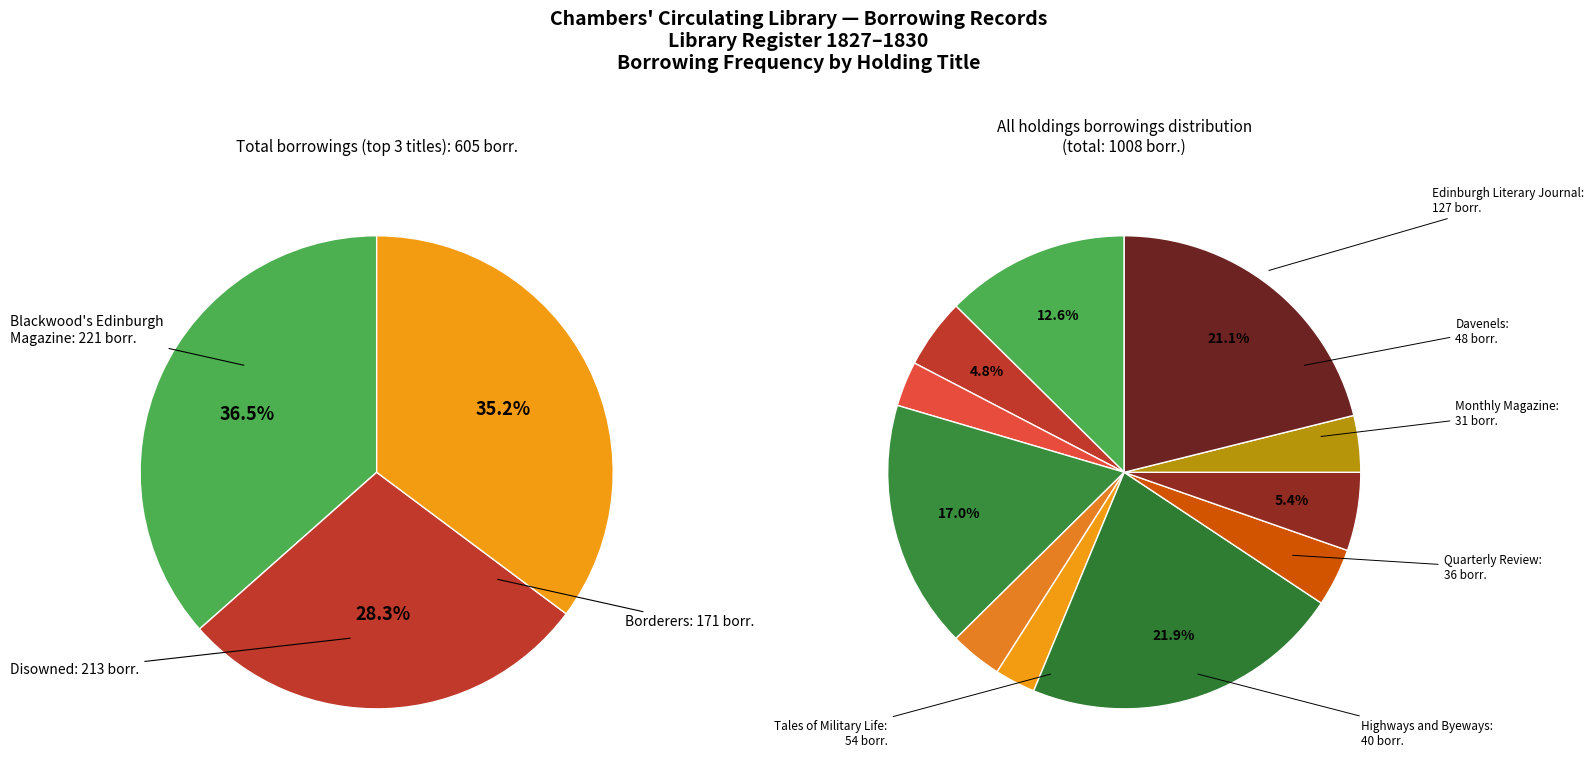

Which has a higher value, Tales of Military Life or Blackwood's Edinburgh Magazine?

Blackwood's Edinburgh Magazine